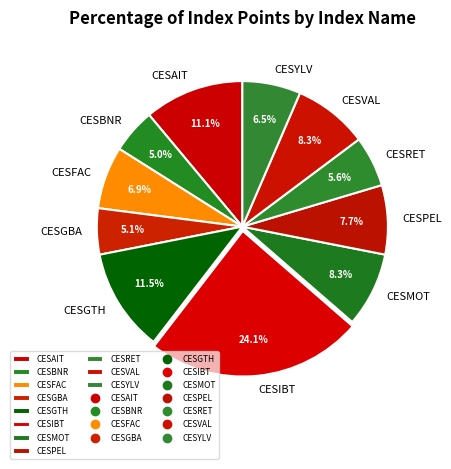

To the nearest percent, what is the average slice percentage?

9%